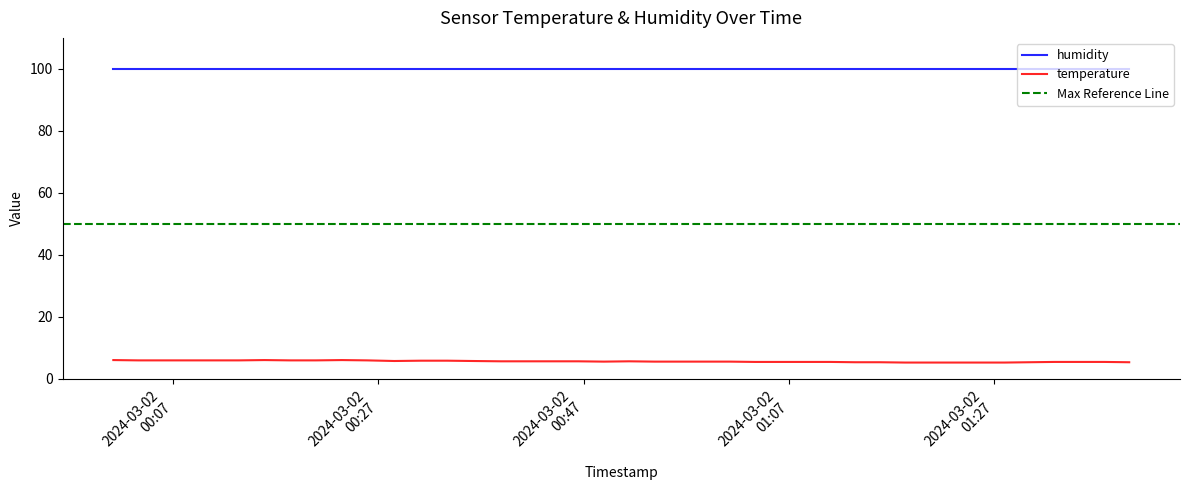

What is the average value?

5.7